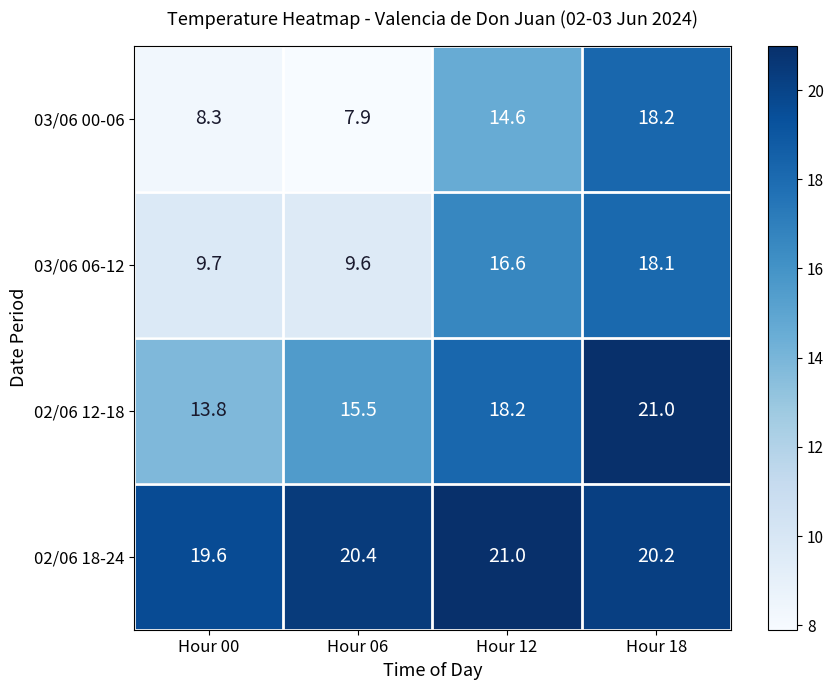

Reading right to left, transcribe all the data shown in this chart.

03/06 00-06: 18.2	14.6	7.9	8.3
03/06 06-12: 18.1	16.6	9.6	9.7
02/06 12-18: 21.0	18.2	15.5	13.8
02/06 18-24: 20.2	21.0	20.4	19.6